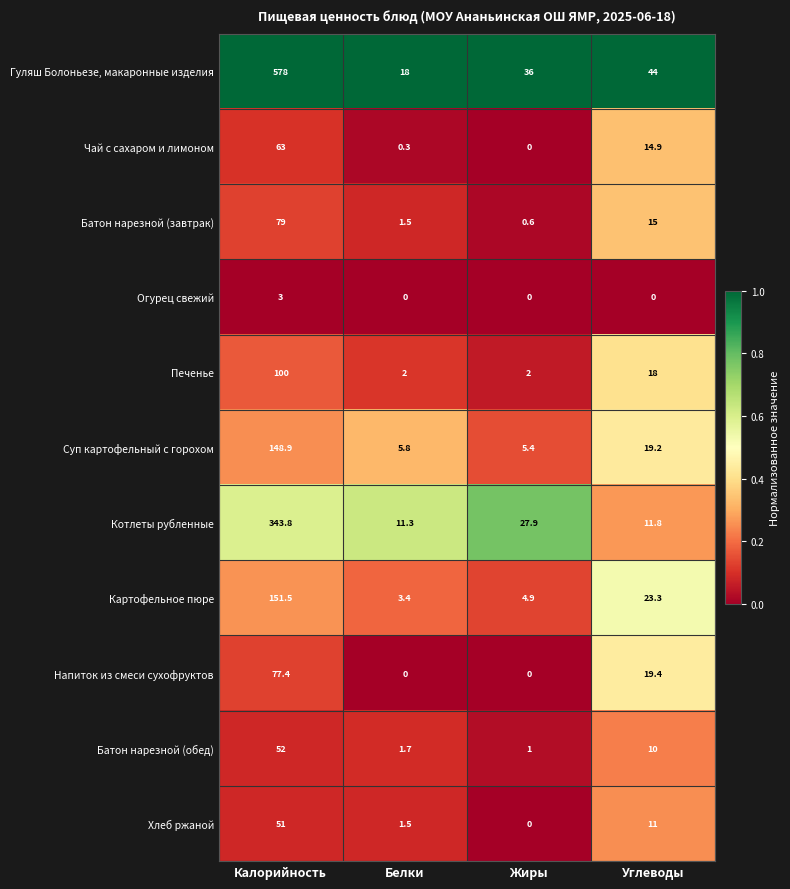

At how many categories does at least one series exceed 0?

4